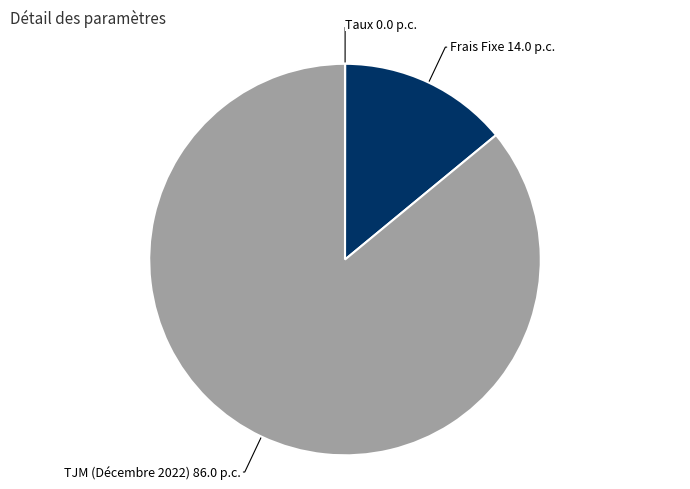

What is the largest slice in the pie chart?

TJM (Décembre 2022)